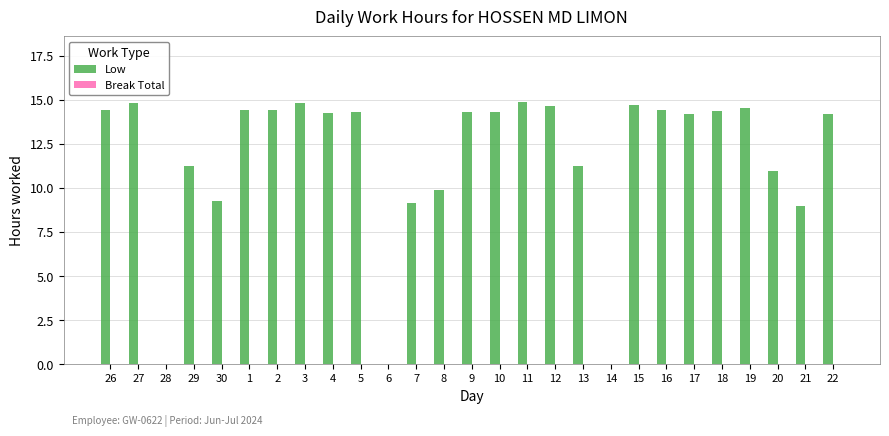

What is the change in value from 21 to 22?

+5.2